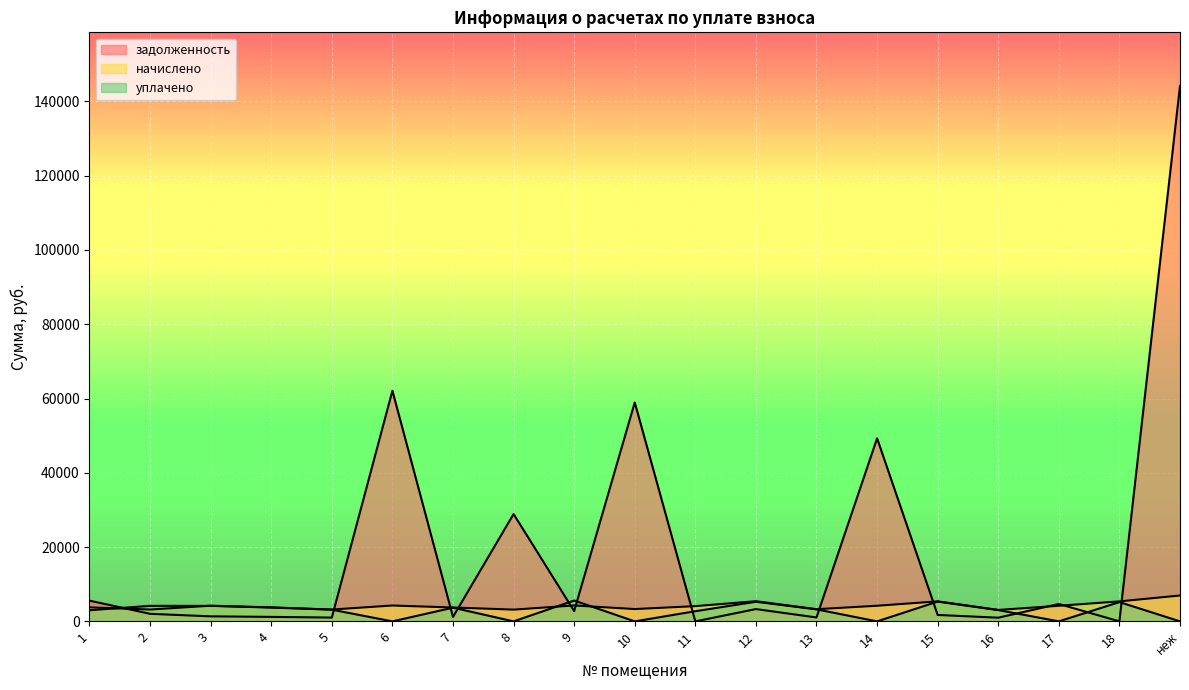

What is the sum of the начислено values at 18 and 3?

9605.0